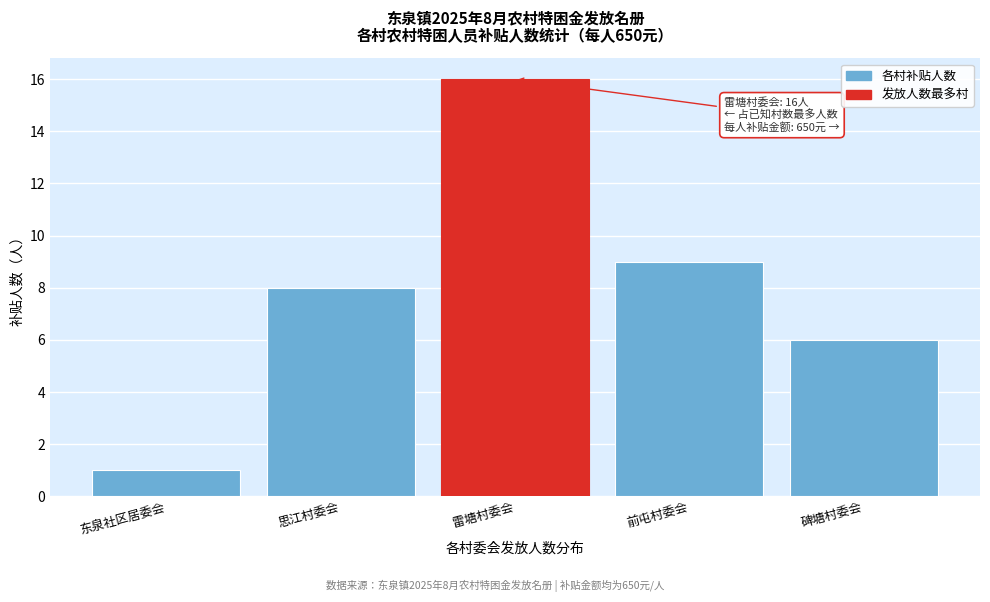

Reading left to right, what are all the values shown in this chart?

1	8	16	9	6